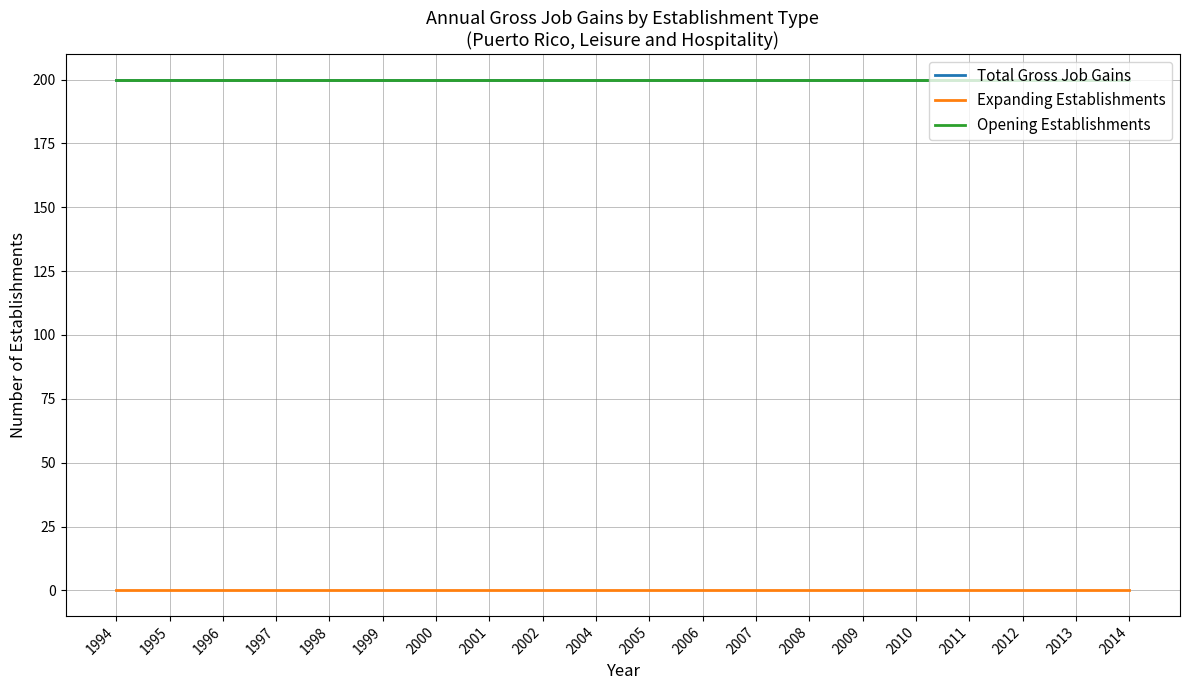

What is the sum of the Opening Establishments values at 2012 and 2001?

400